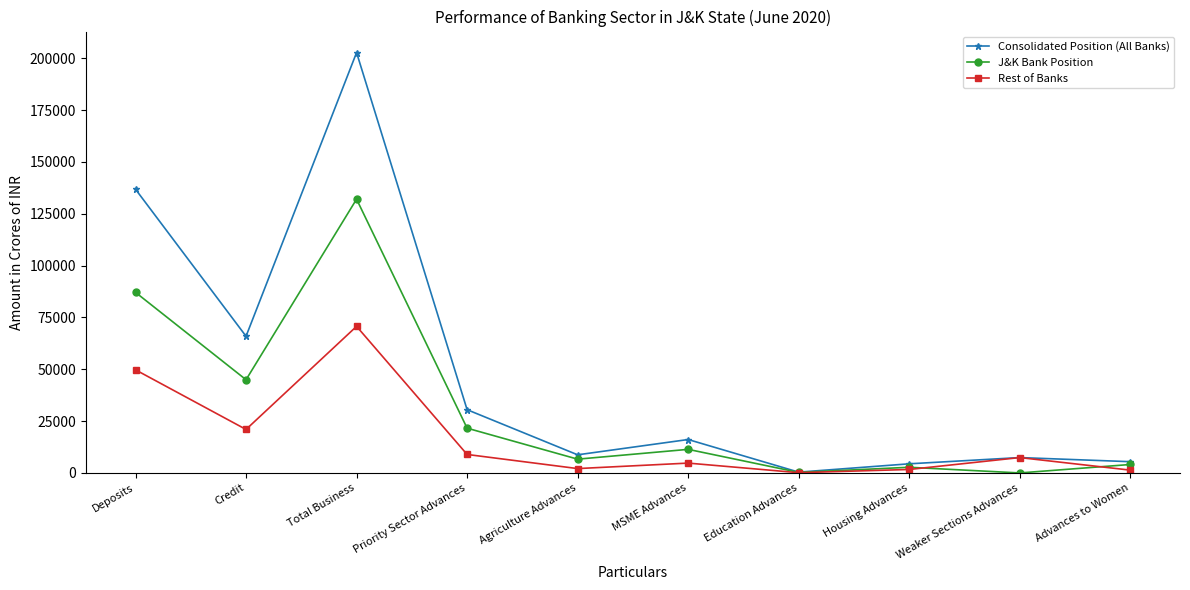

At which category is the sum across all series the highest?

Total Business